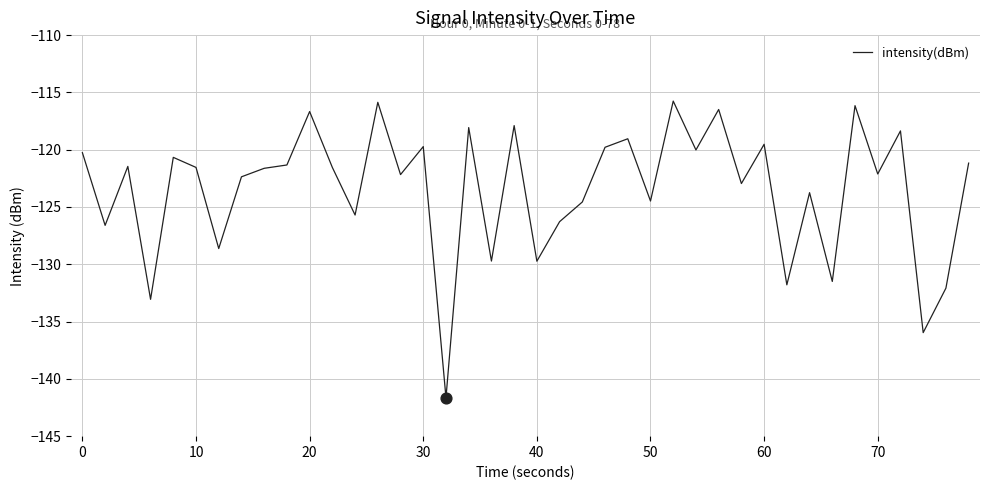

What is the minimum value shown in the chart?

-141.6